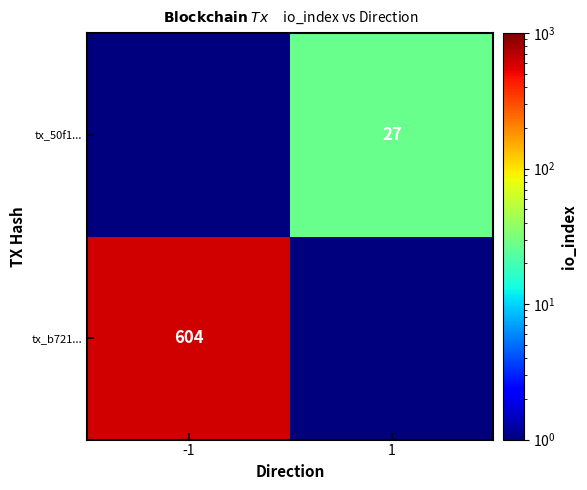

The value of tx_50f1... at 1 is 27. True or false?

True